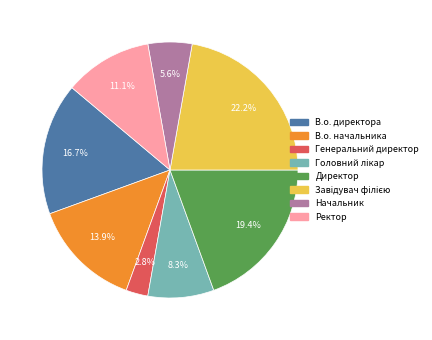

How many slices are in this pie chart?

8